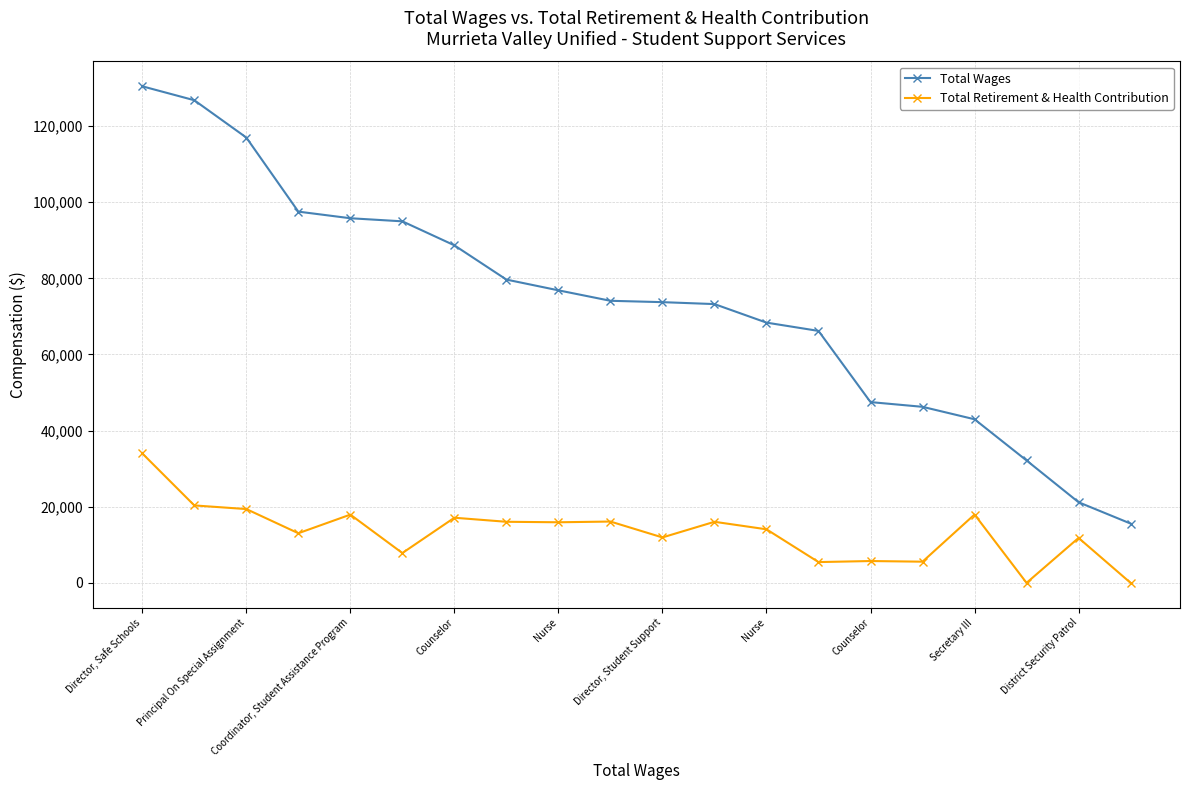

What is the maximum value for Total Retirement & Health Contribution?

34008